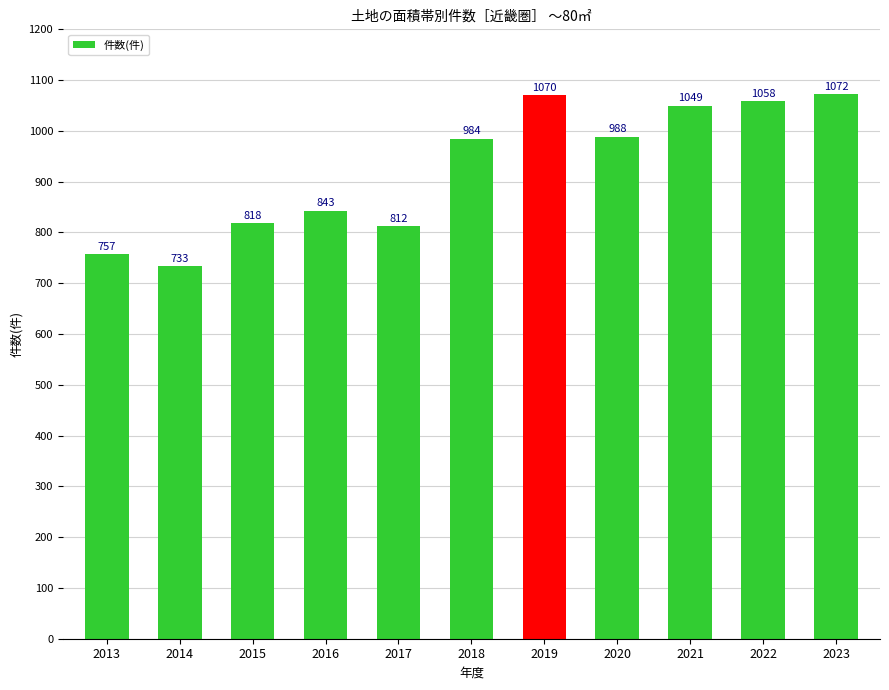

What is the sum of all values?

10184